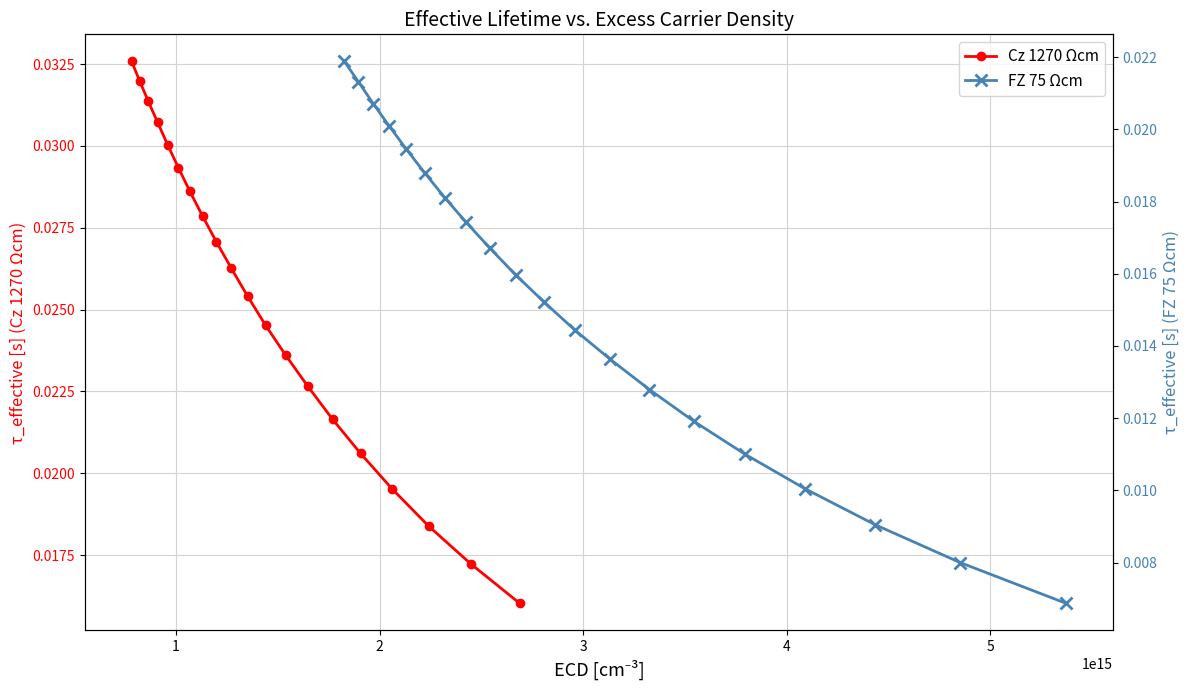

Is this an area chart (filled region under the line)?

No